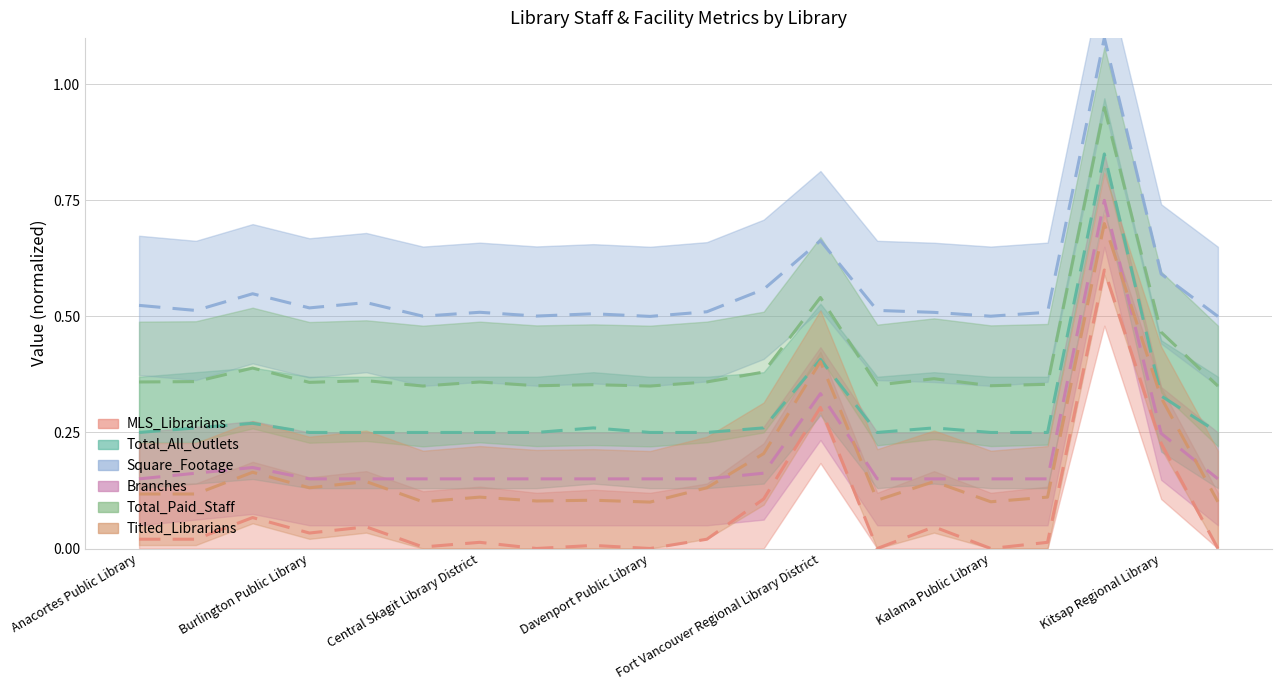

Between Bellingham Public Library and Davenport Public Library, which series saw the biggest shift?

MLS_Librarians